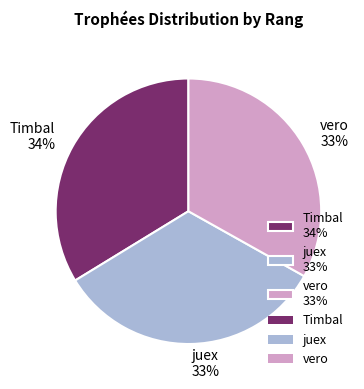

Which category has the biggest portion of the pie?

Timbal 34%